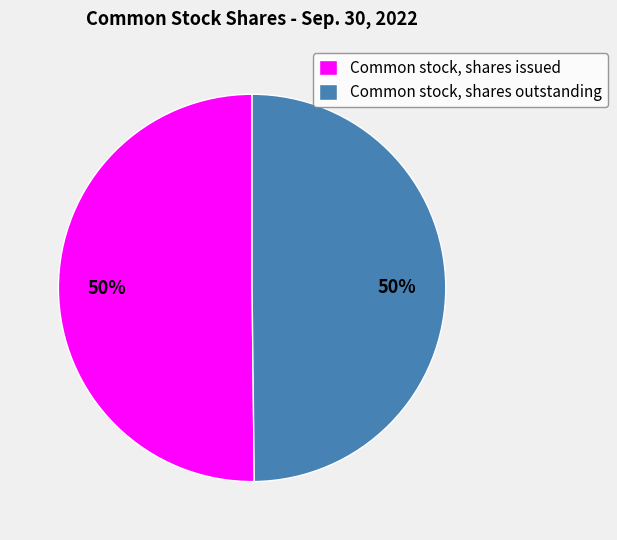

Is the sum of Common stock, shares issued and Common stock, shares outstanding greater than half?

Yes